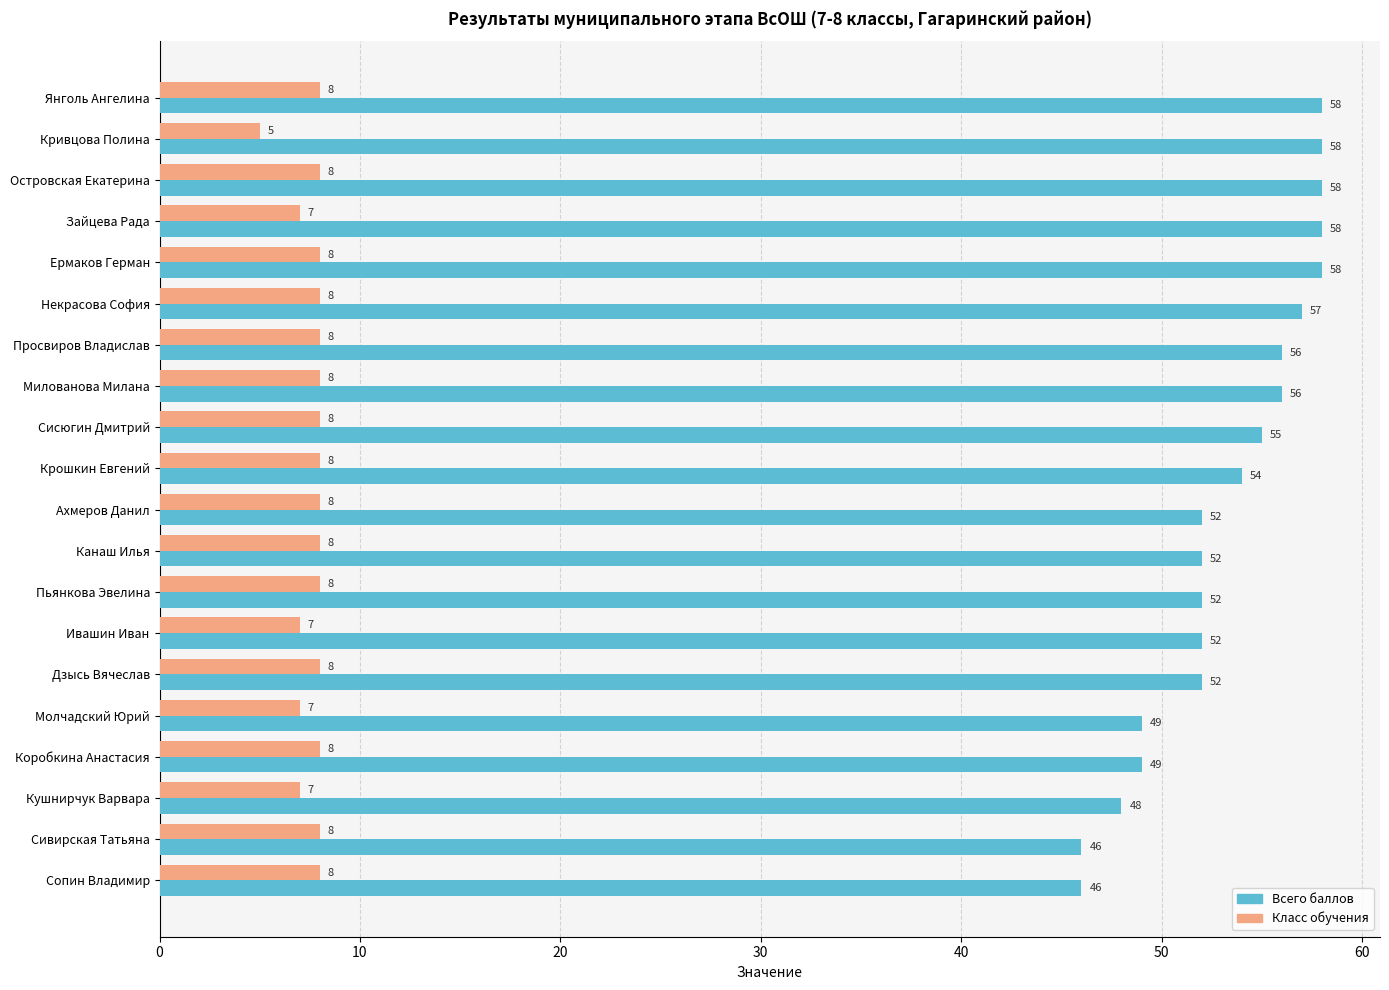

Is the value of Всего баллов at Просвиров Владислав greater than the value of Класс обучения at Кушнирчук Варвара?

Yes